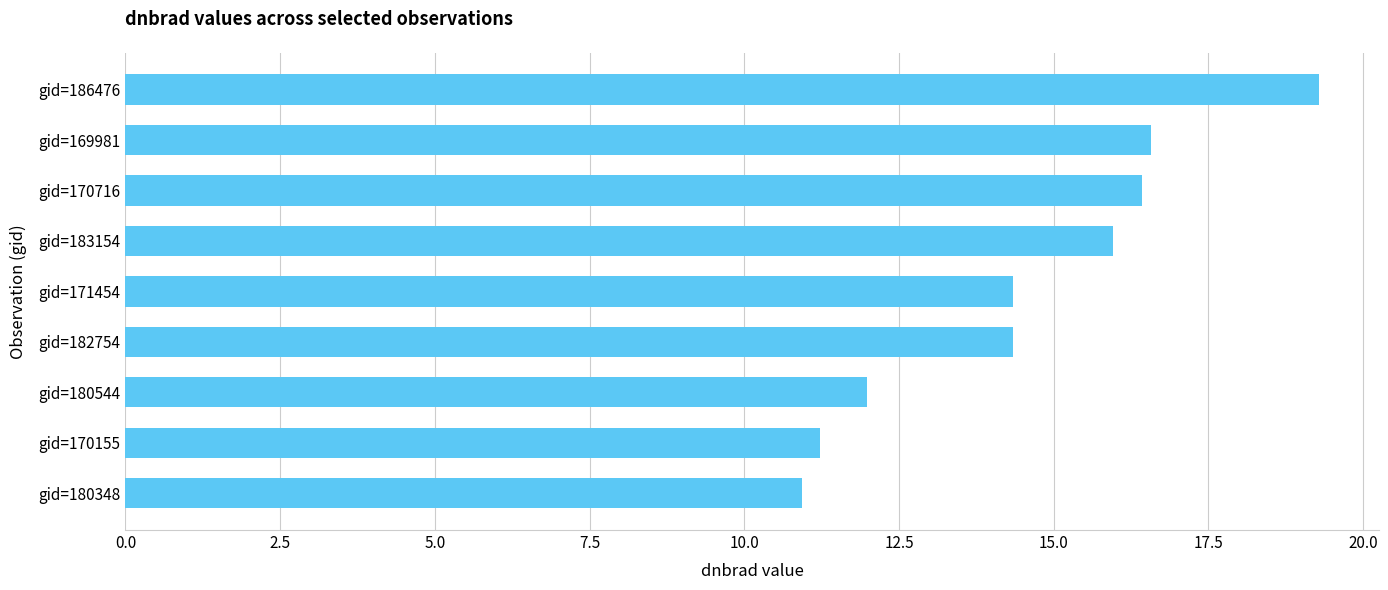

How many data points does each series have?

9